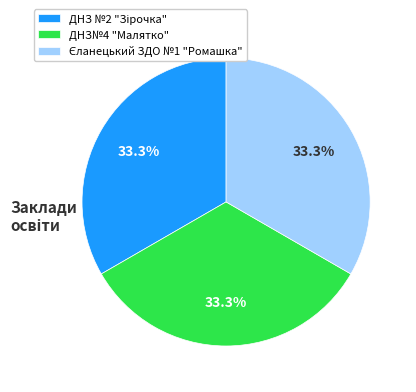

What portion of the pie excludes ДНЗ№4 "Малятко"?

66.7%